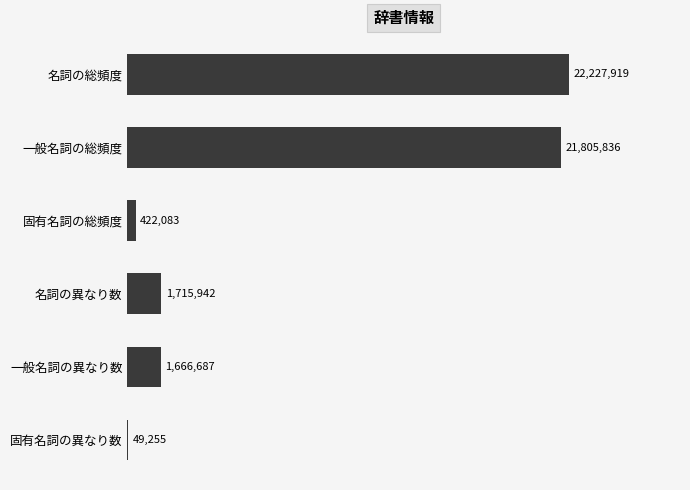

Are the bars horizontal?

Yes